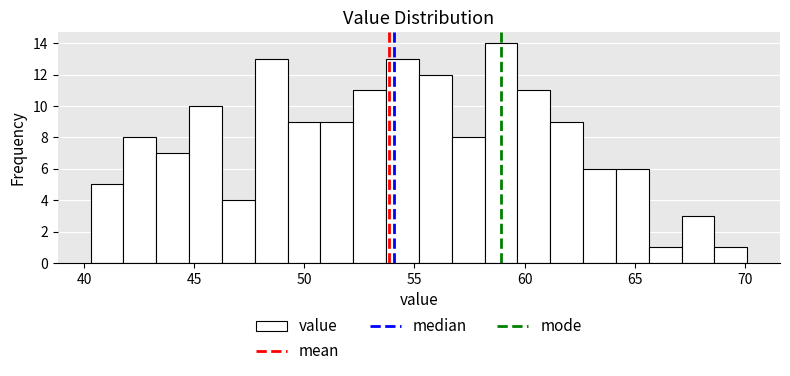

Around what value on the x-axis is the tallest bar? Give the approximate position of its centre, as read against the axis.

59.0